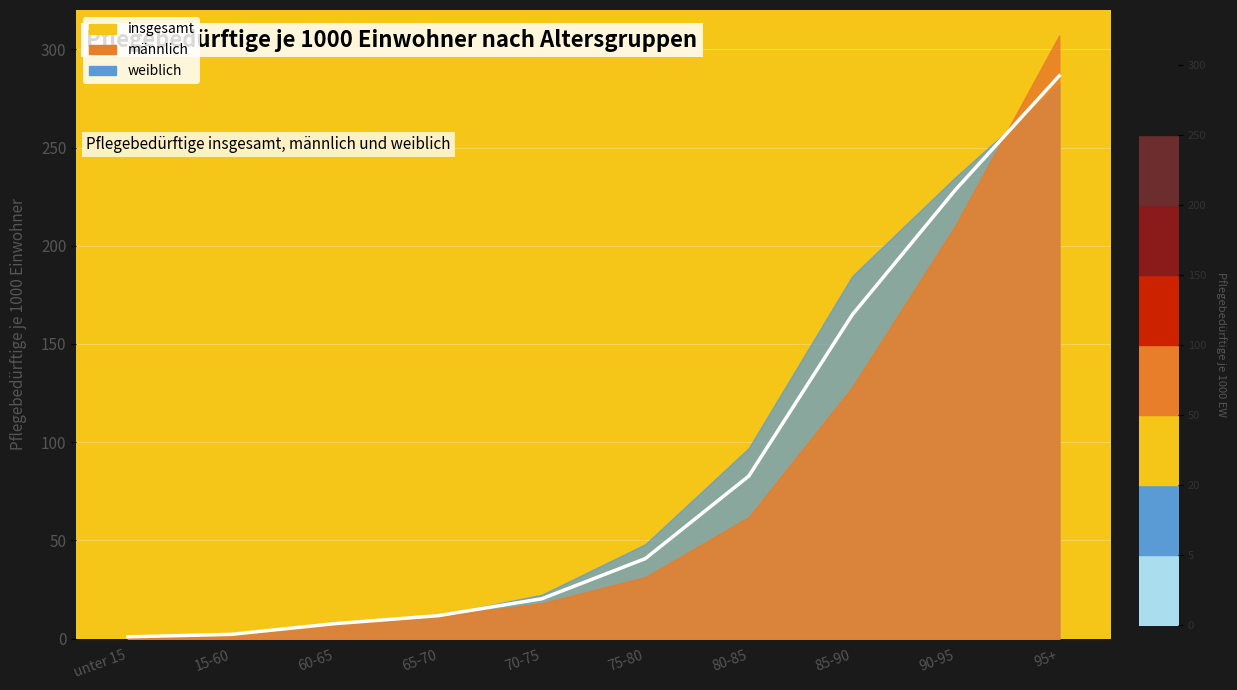

How many times do männlich and weiblich cross each other?

2